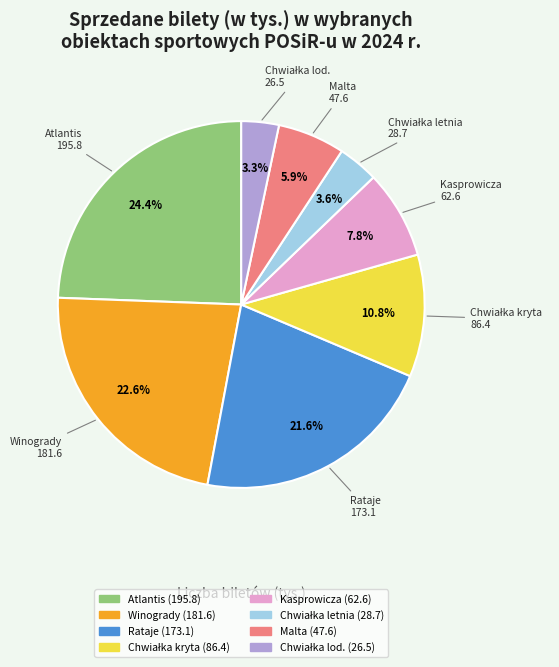

How many slices are in this pie chart?

8